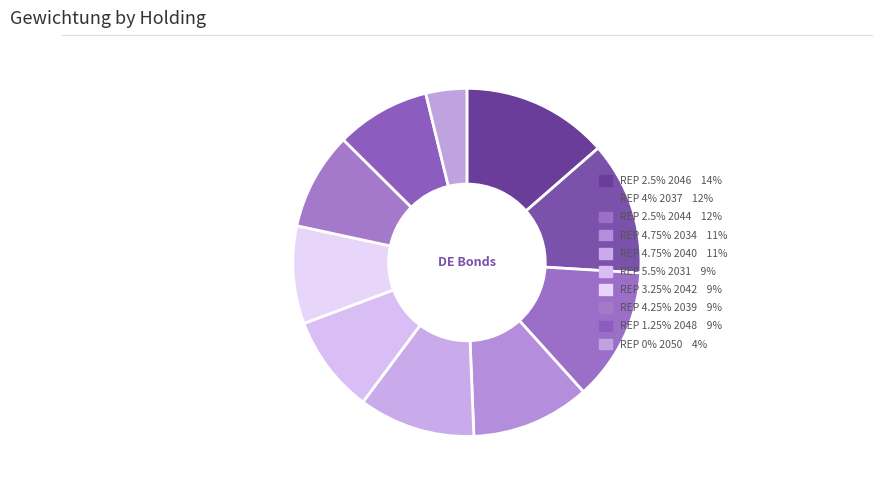

Is there any slice that represents more than half of the pie?

No